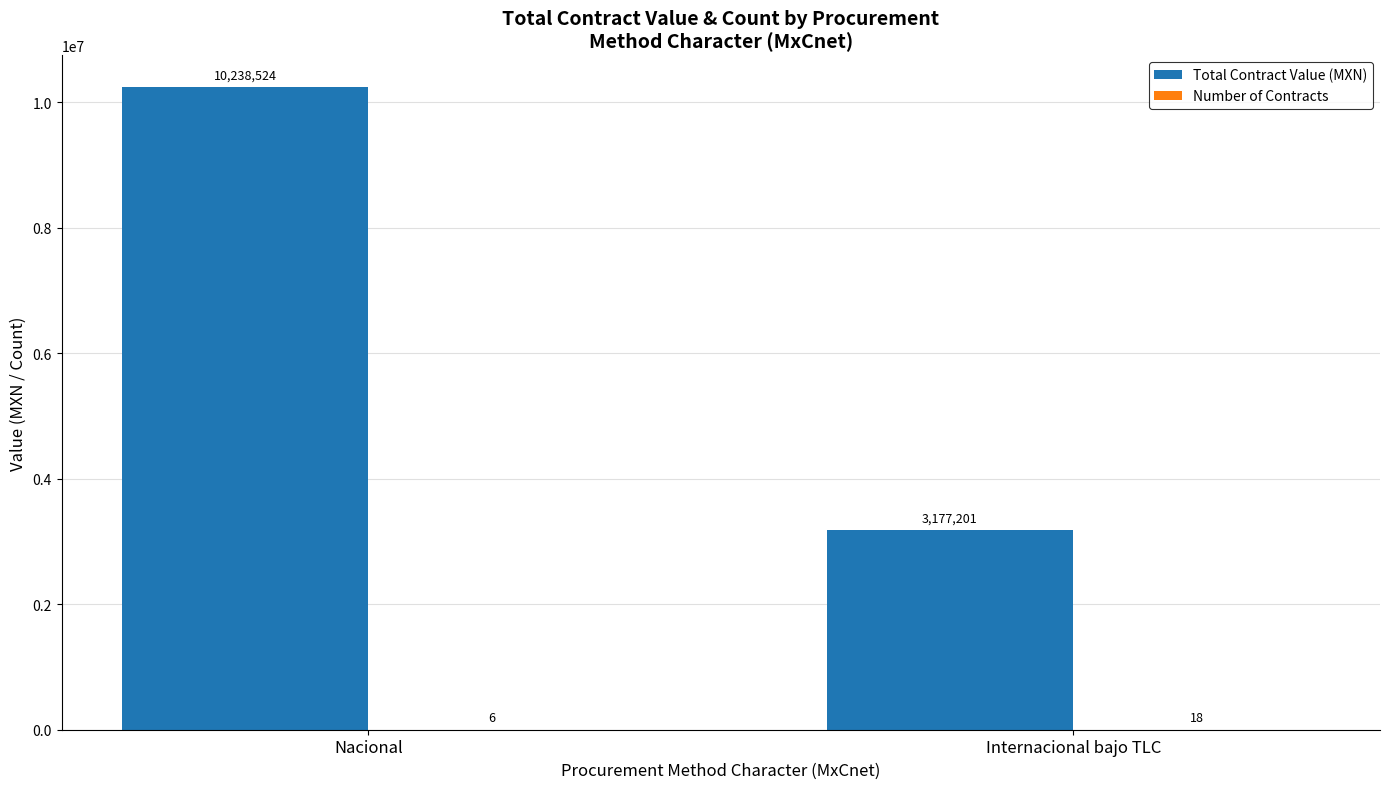

Between Nacional and Internacional bajo TLC, which series saw the biggest shift?

Total Contract Value (MXN)